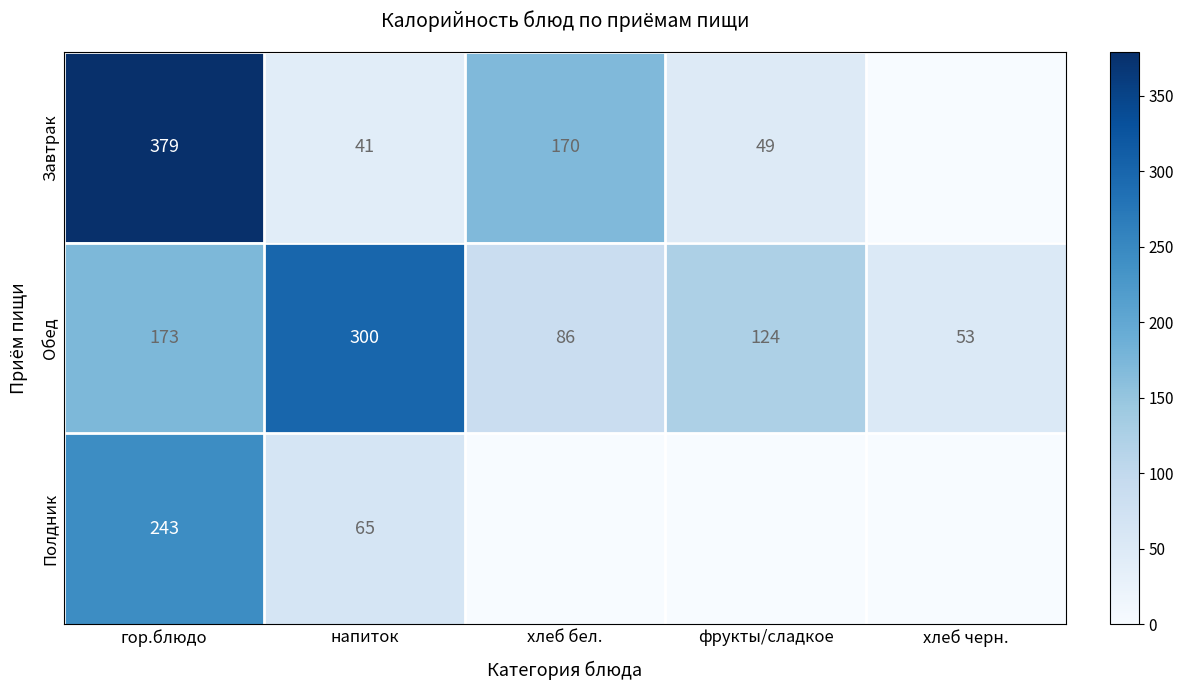

What is the average value of the Обед series?

147